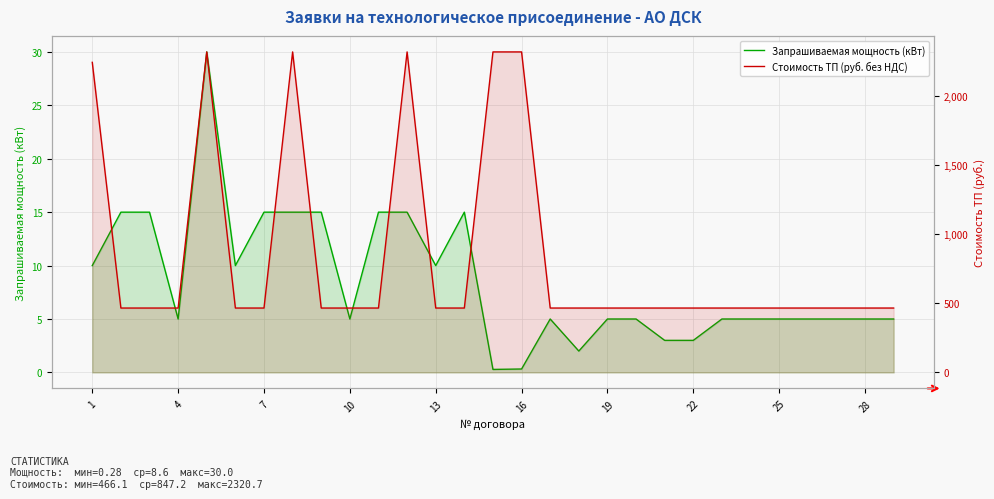

What is the maximum value for Запрашиваемая мощность (кВт)?

30.0